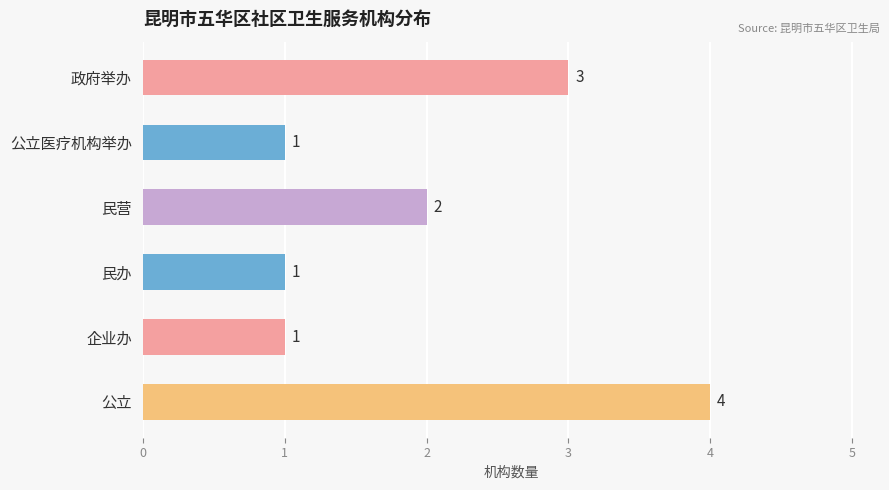

What is the ratio of the value at 公立 to the value at 民营?

2.0